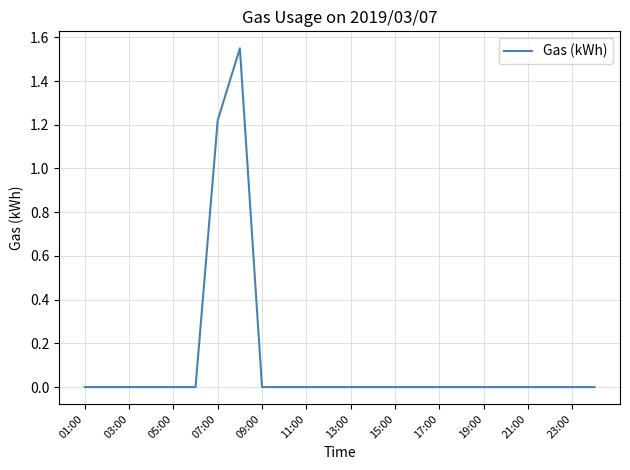

How many values are between 0 and 1?

22